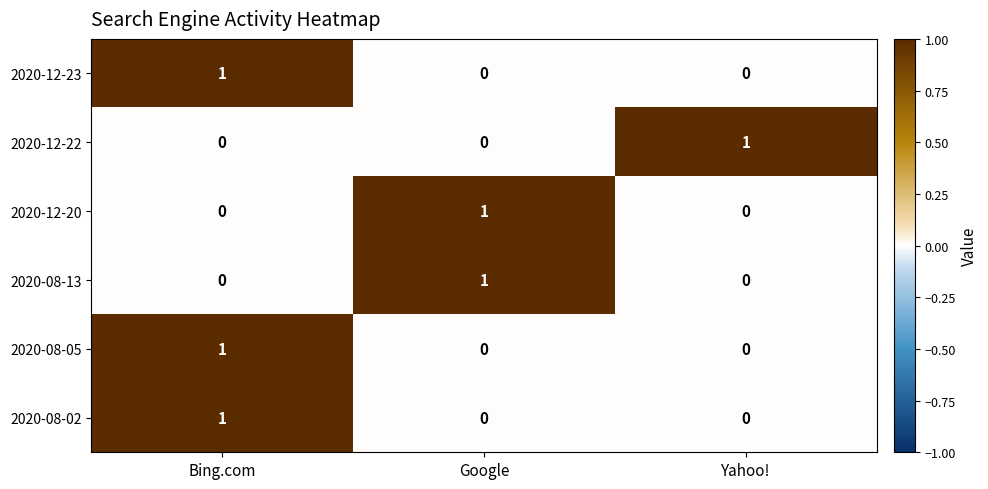

How many series are shown in this chart?

6